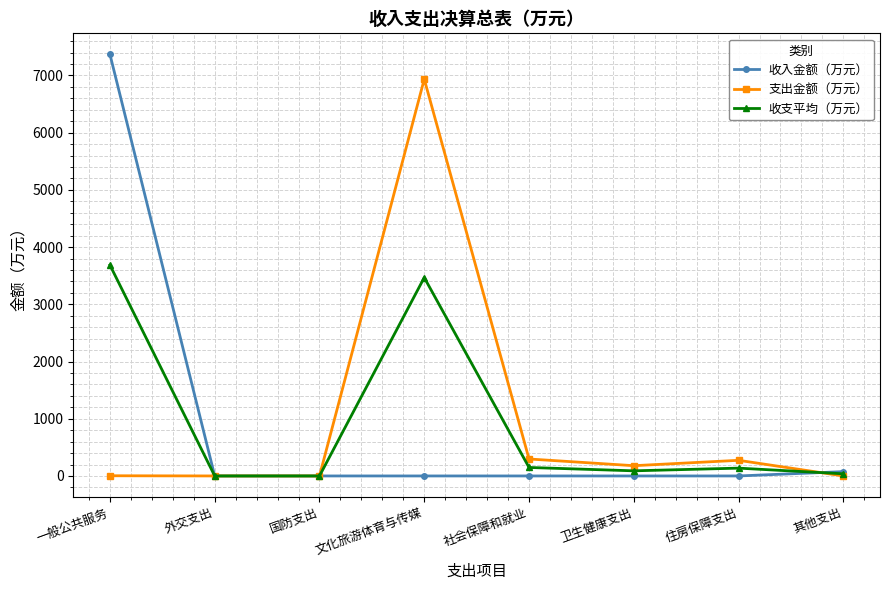

True or false: 收入金额（万元） has more than 2 points higher than both neighbors.

False